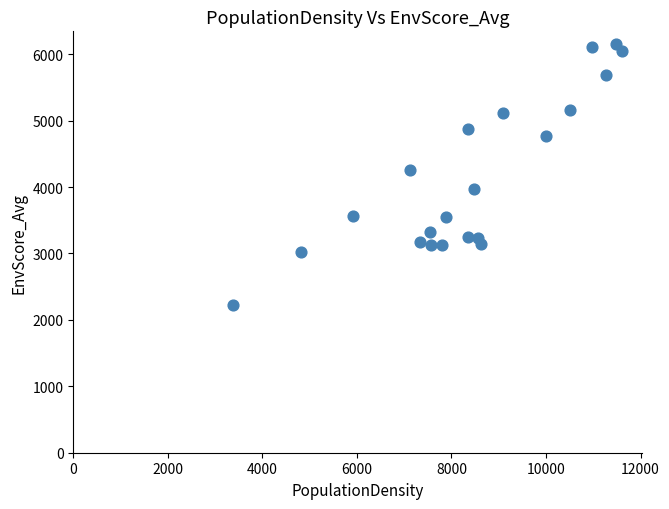

What Y value in the scatter plot is closest to 4184?

4258